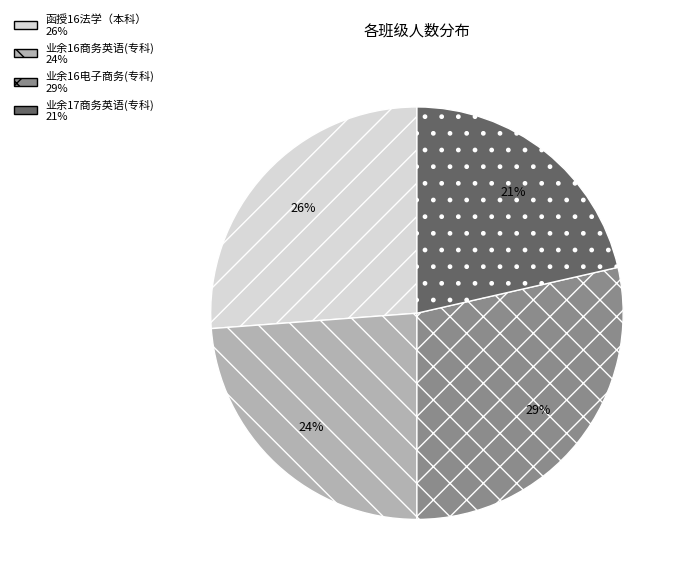

To the nearest percent, what is the average slice percentage?

25%